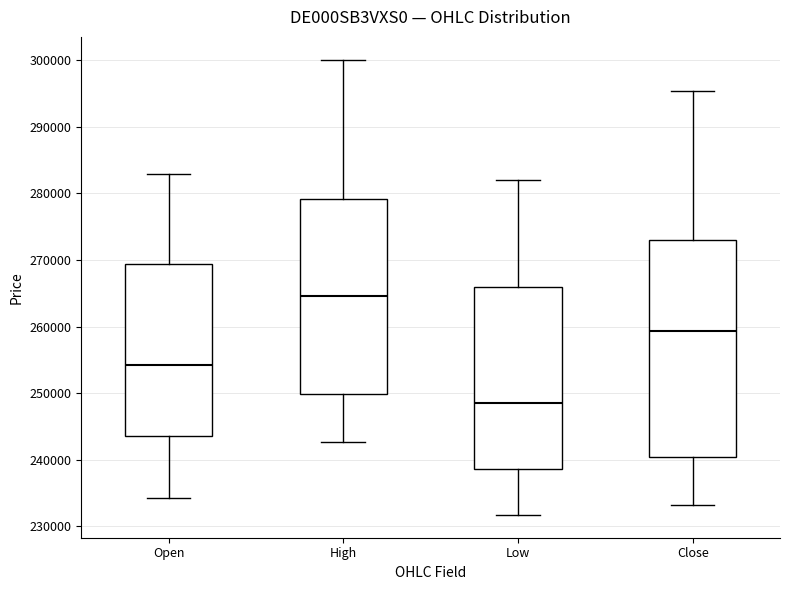

Where is the lower edge of the box for High on the y-axis? The values are not printed on the chart, so give them approximately, as read against the axis.

250000